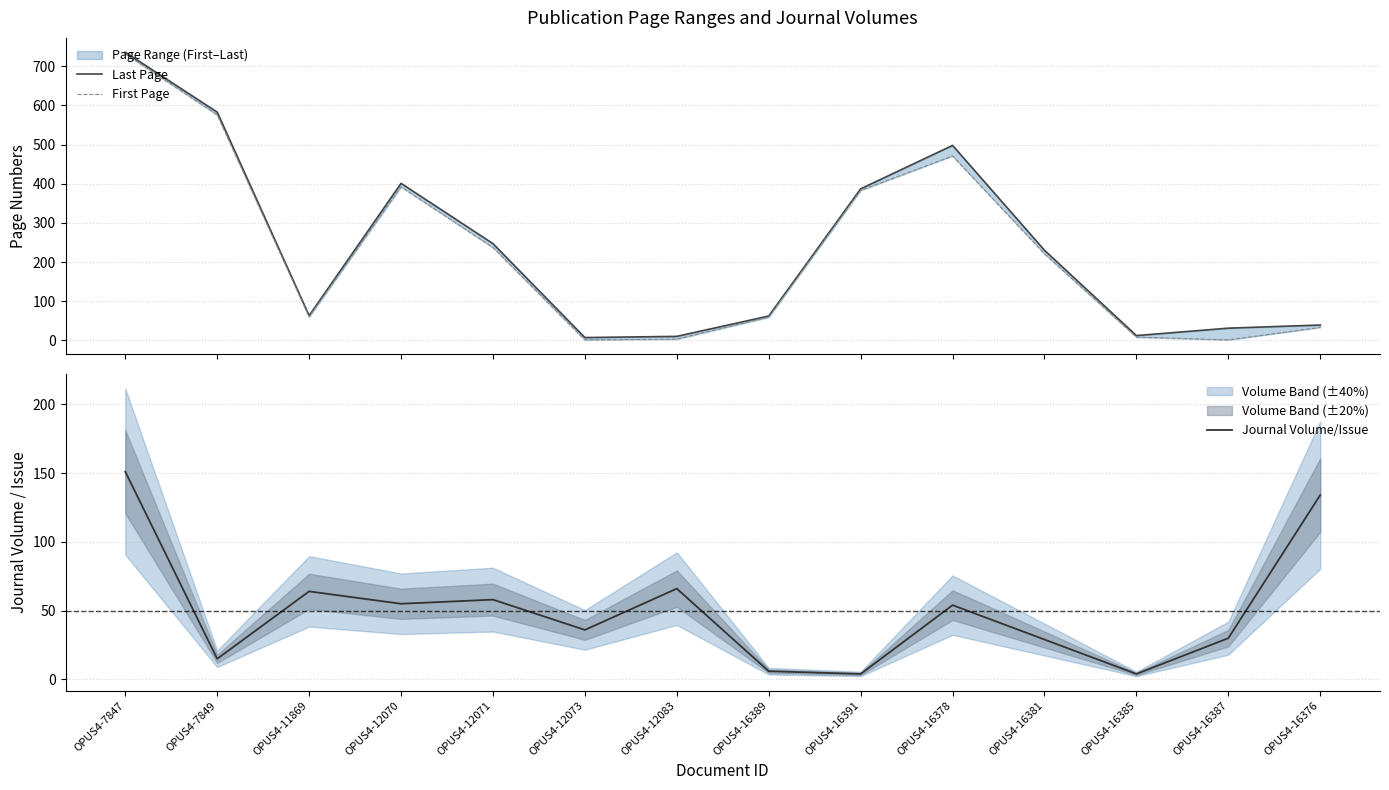

Which series has the largest total across all categories?

Last Page